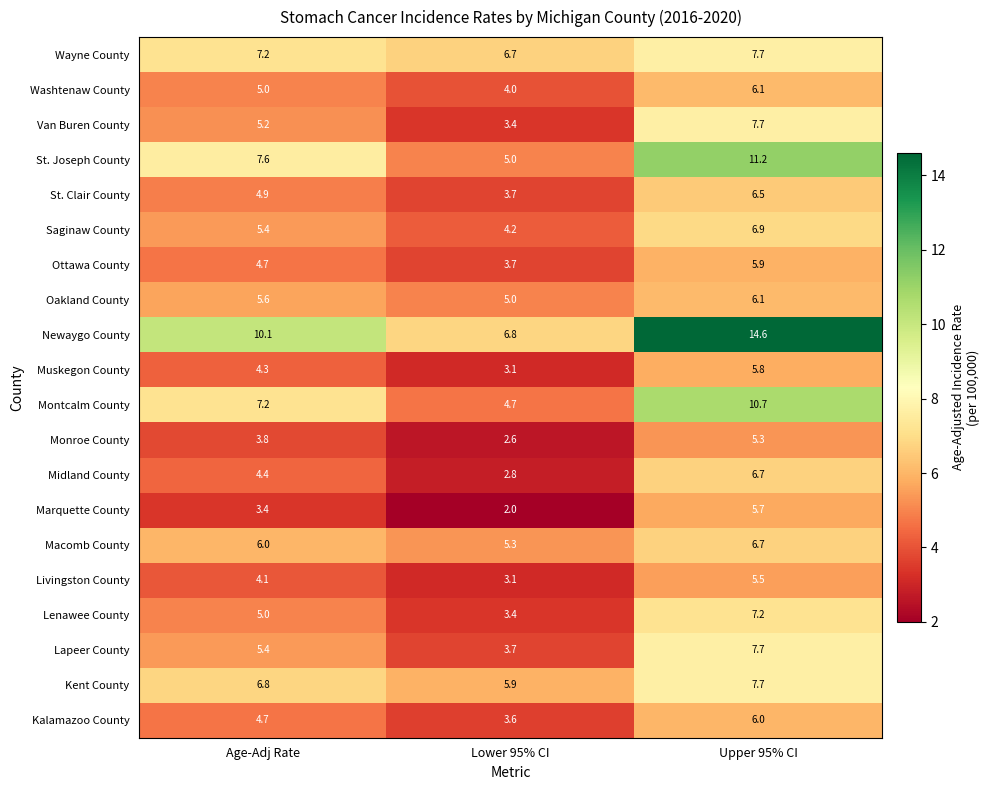

At how many categories does at least one series exceed 9?

2